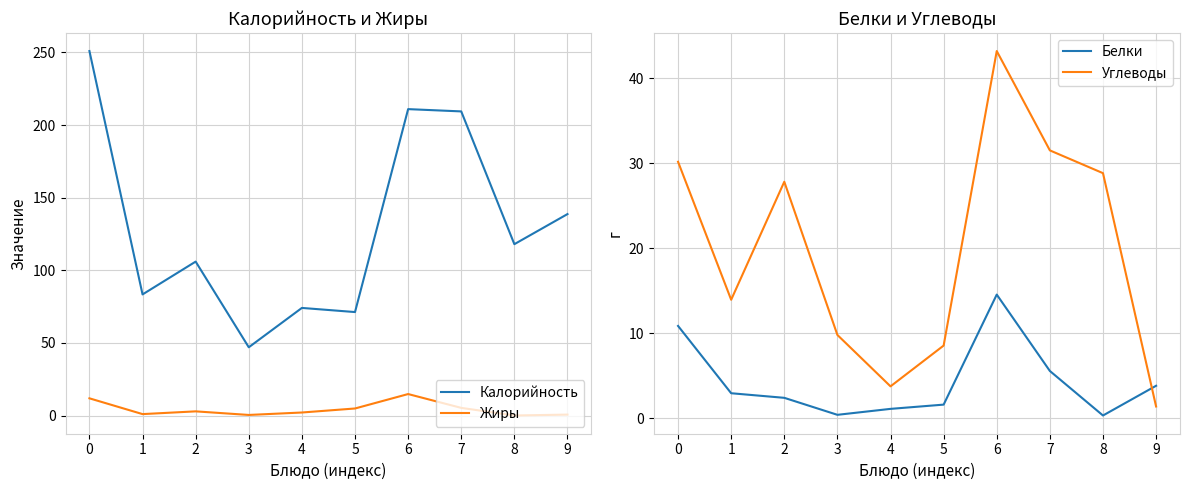

Which series changed the most between 2 and 6?

Калорийность